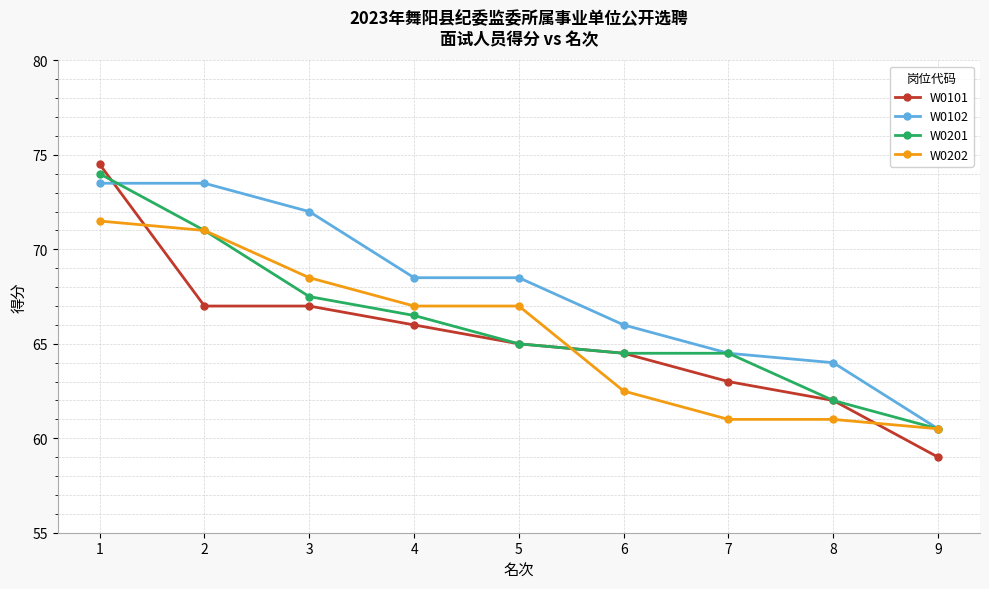

At which category is the sum across all series the highest?

1